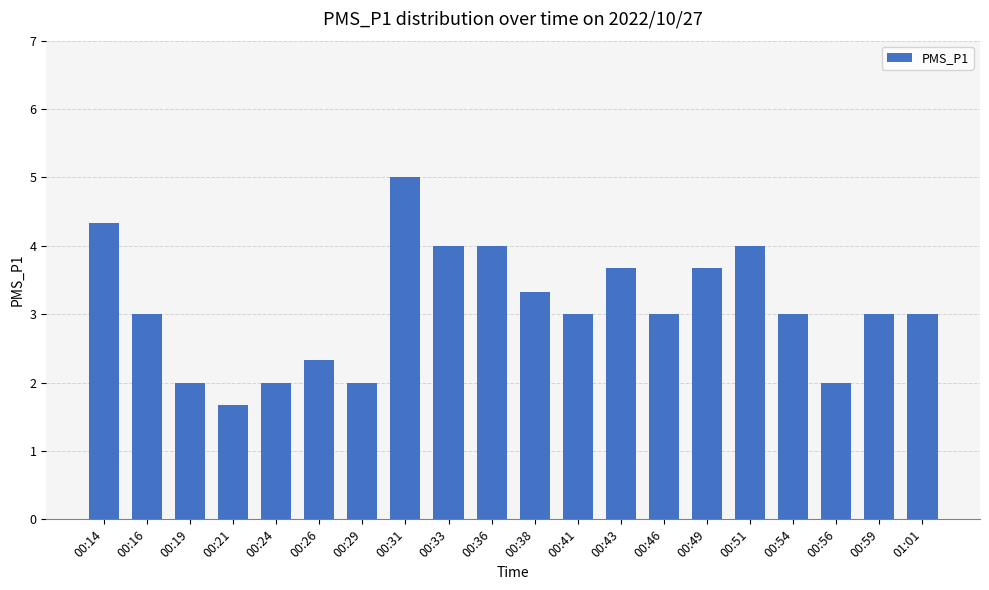

Reading left to right, transcribe all the data shown in this chart.

4.3	3.0	2.0	1.7	2.0	2.3	2.0	5.0	4.0	4.0	3.3	3.0	3.7	3.0	3.7	4.0	3.0	2.0	3.0	3.0